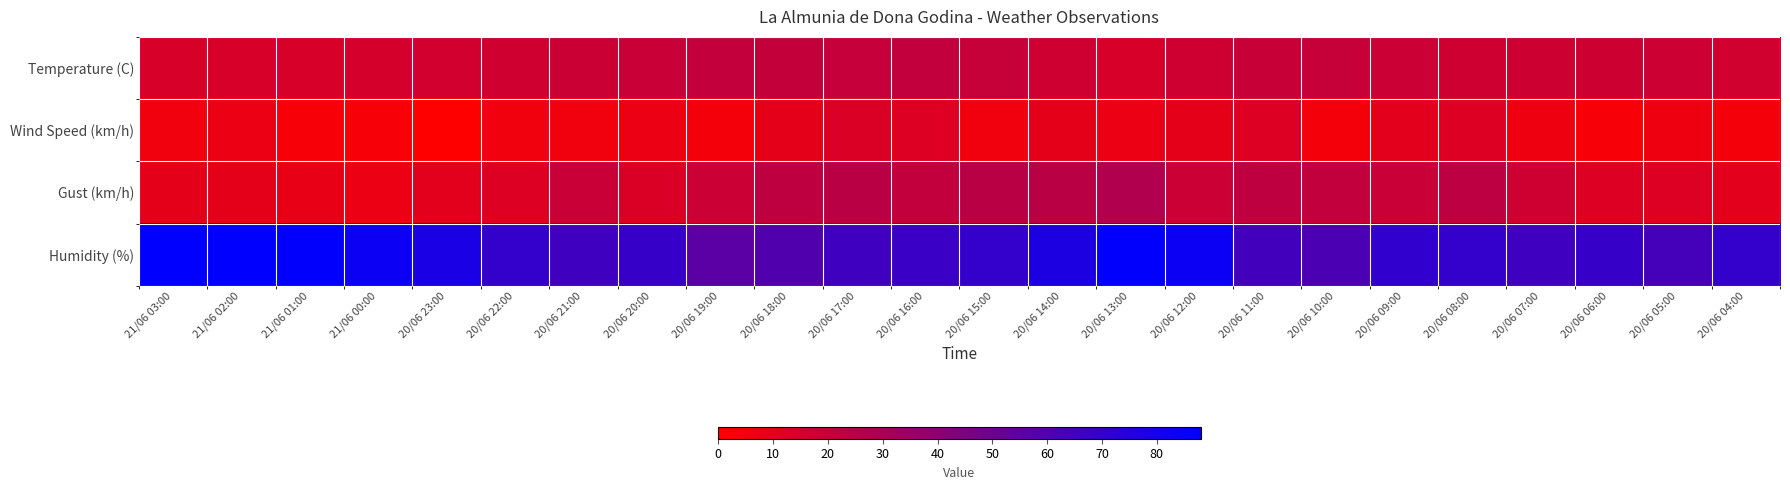

How many data points does each series have?

24